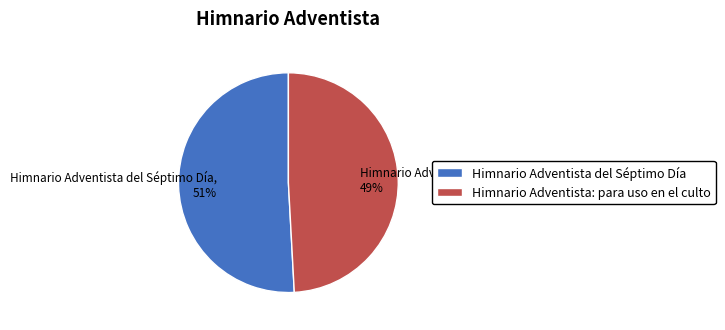

To the nearest percent, what is the difference between the Himnario Adventista: para uso en el culto and Himnario Adventista del Séptimo Día slice percentages?

2%